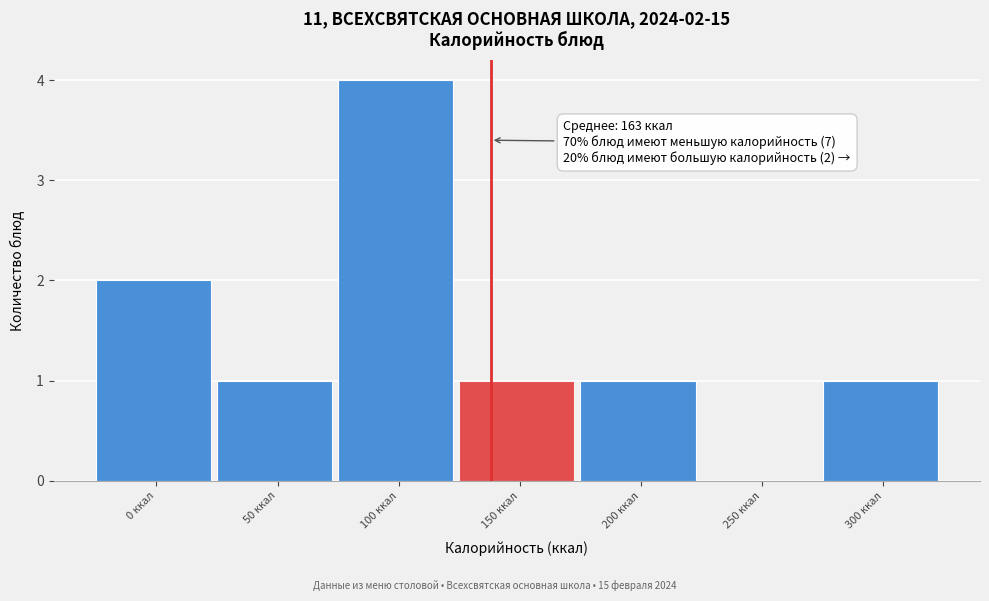

Reading right to left, list all the values displayed in this chart.

300 ккал=1	250 ккал=0	200 ккал=1	150 ккал=1	100 ккал=4	50 ккал=1	0 ккал=2